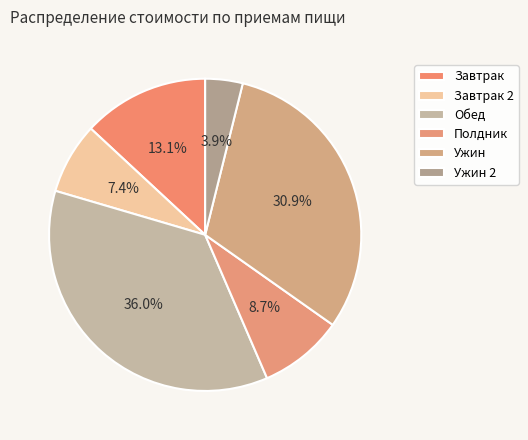

Is the sum of Полдник and Ужин 2 greater than half?

No